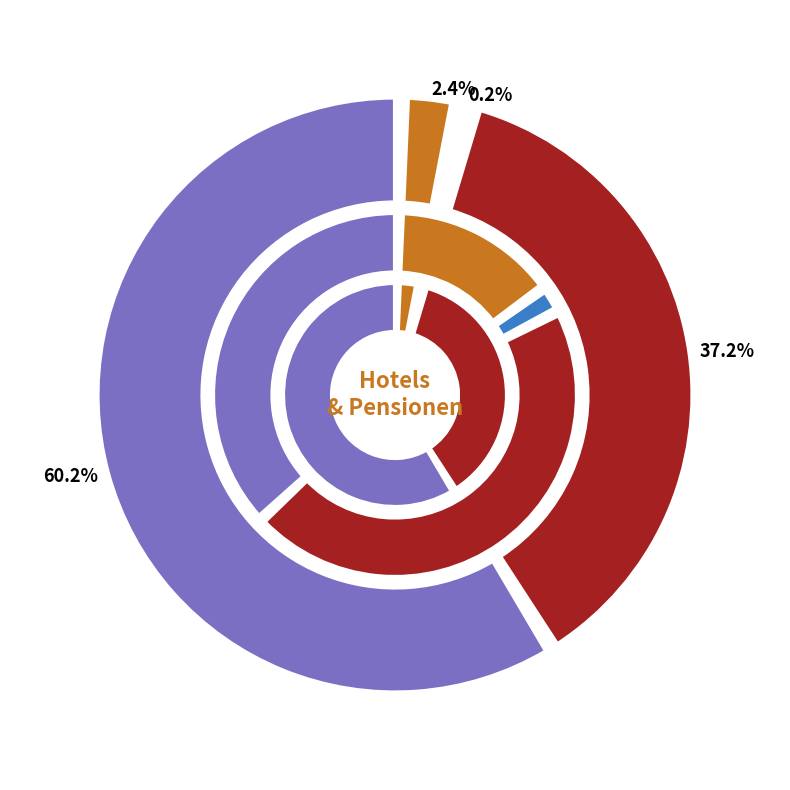

How many segments does this pie chart have?

2